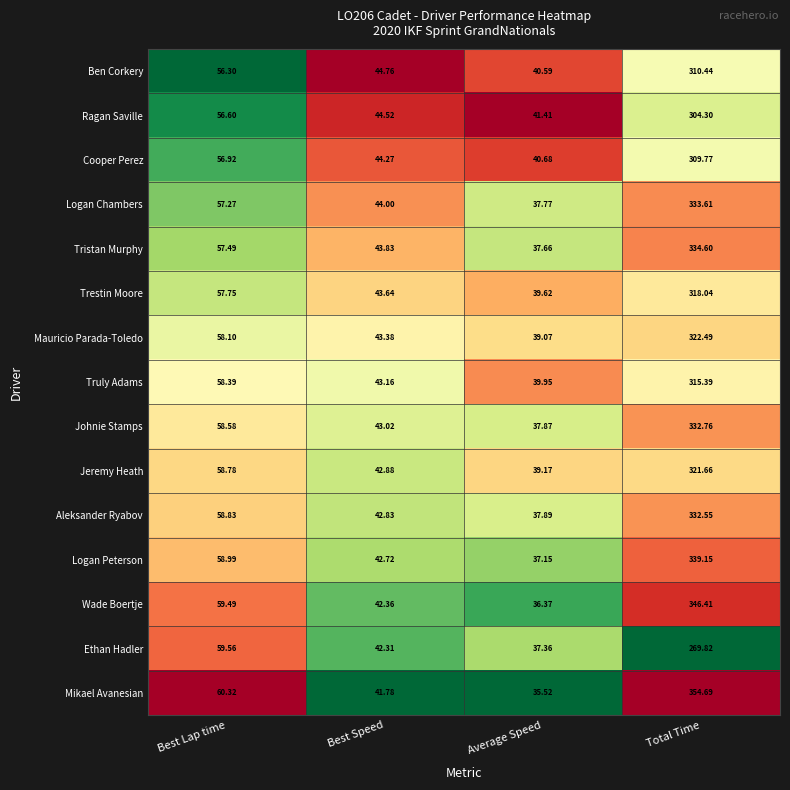

Count the number of categories in the chart.

4